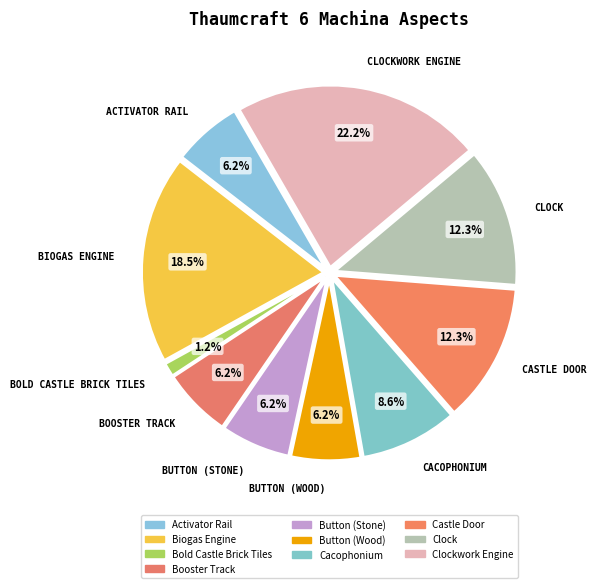

How many segments does this pie chart have?

10